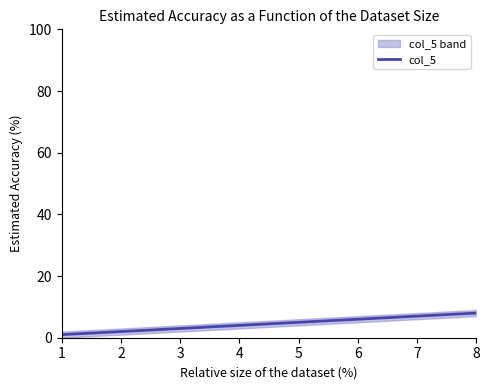

Rank the categories by value from lowest to highest.

1, 2, 3, 4, 5, 6, 7, 8